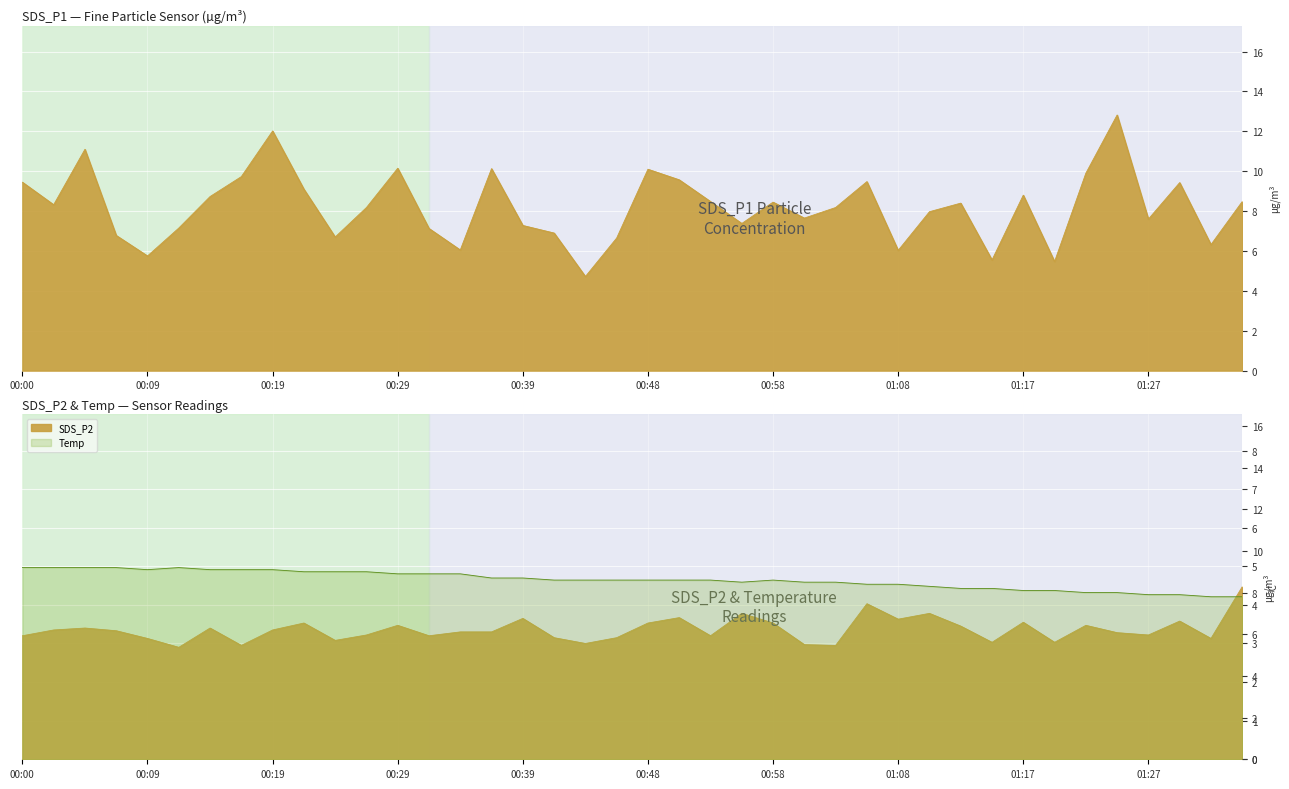

How many times do SDS_P1 and Temp cross each other?

22